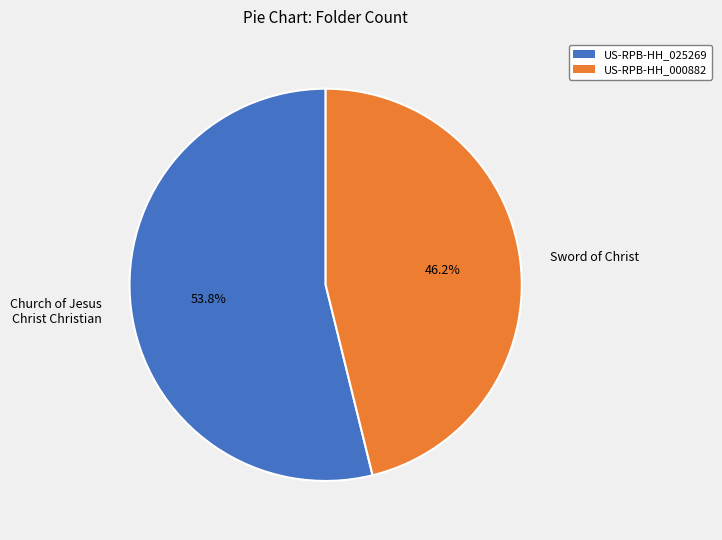

Rank the categories by value from highest to lowest.

Church of Jesus Christ Christian, Sword of Christ